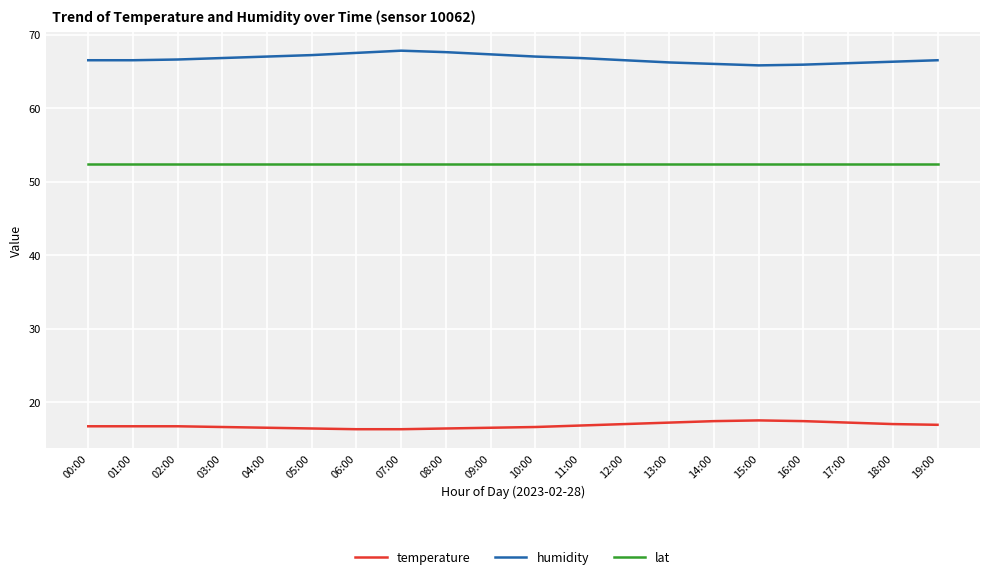

What is the smallest value displayed?

16.3